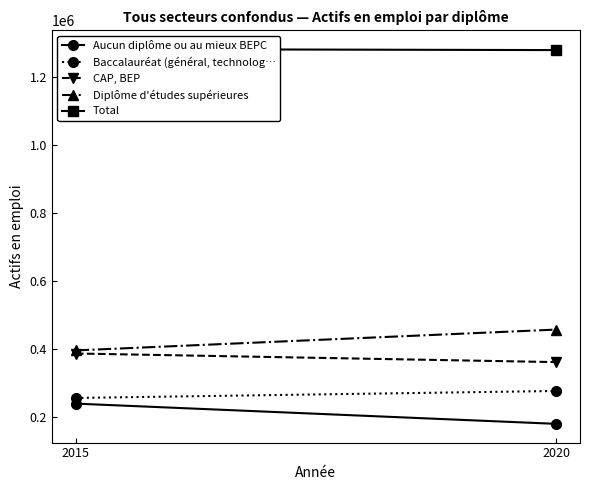

Is it true that Total equals 1790120.4 at 2015?

False